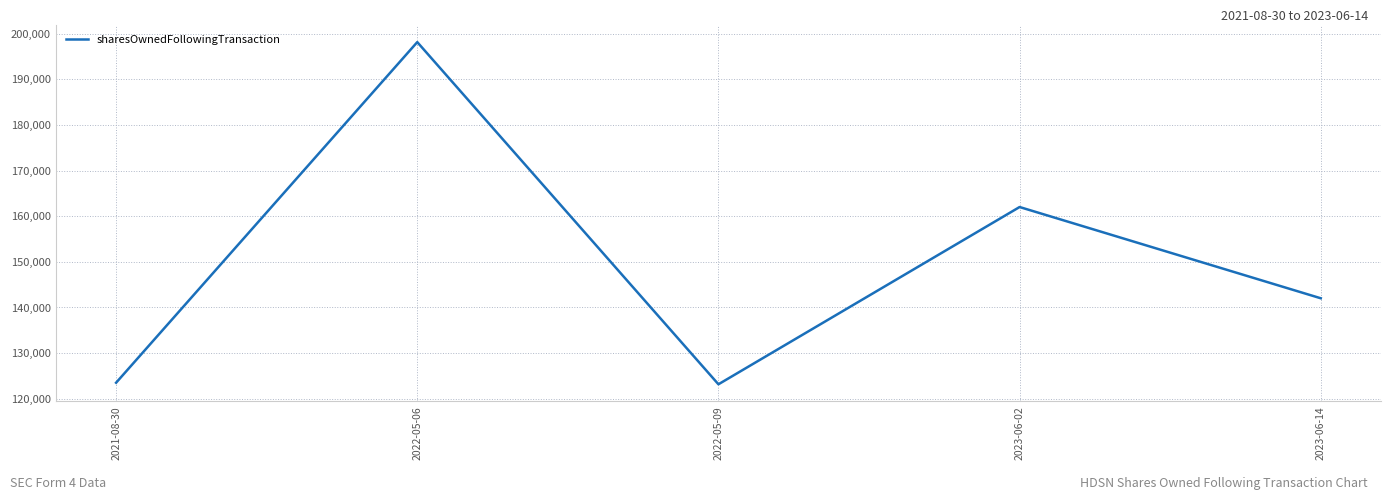

The value at 2022-05-09 is 85059. True or false?

False